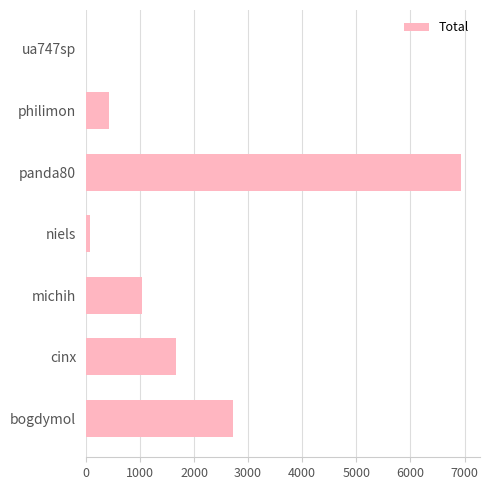

Where is the data nearest to the value 3473?

bogdymol